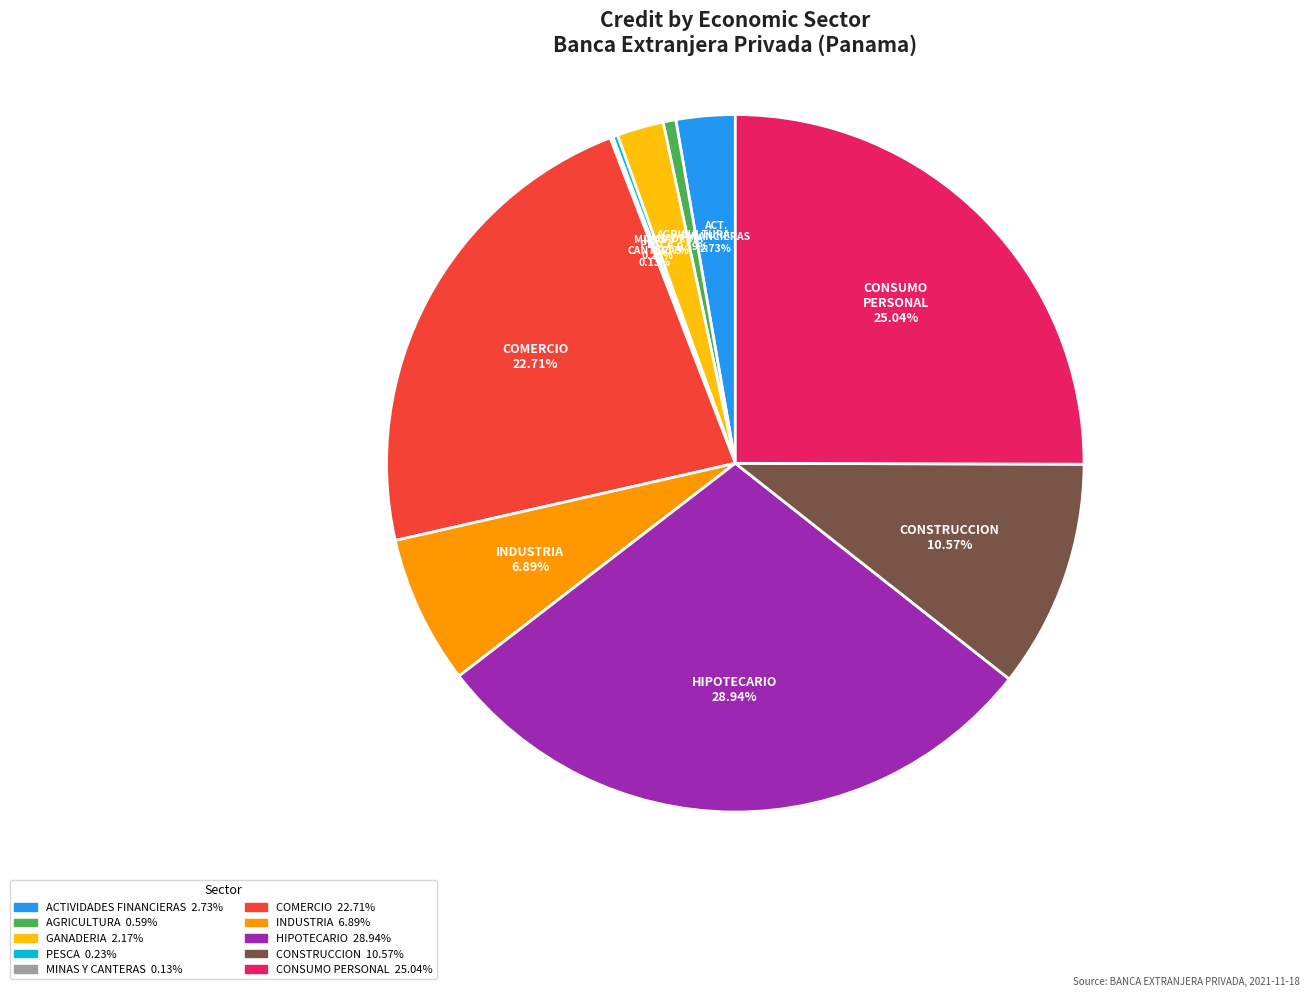

What is the largest slice in the pie chart?

HIPOTECARIO